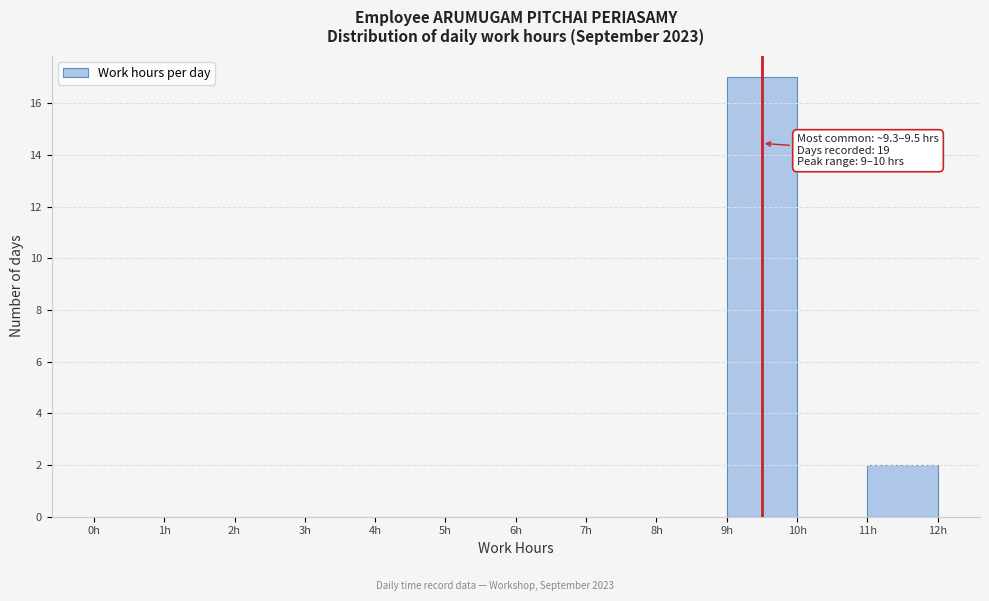

Which range on the x-axis has the tallest bar?

9 to 10